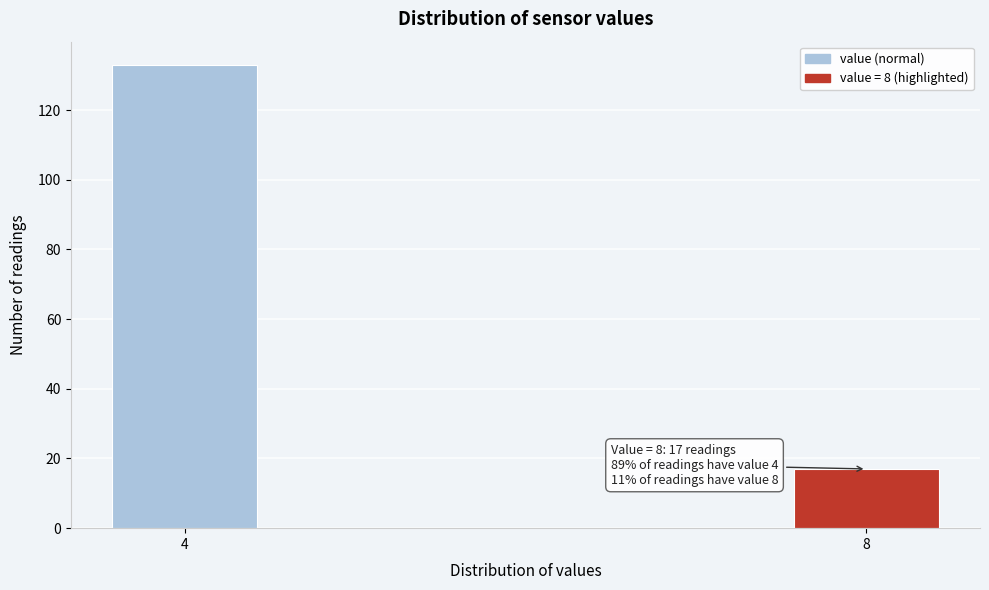

Reading right to left, list all the values displayed in this chart.

8=17	4=133